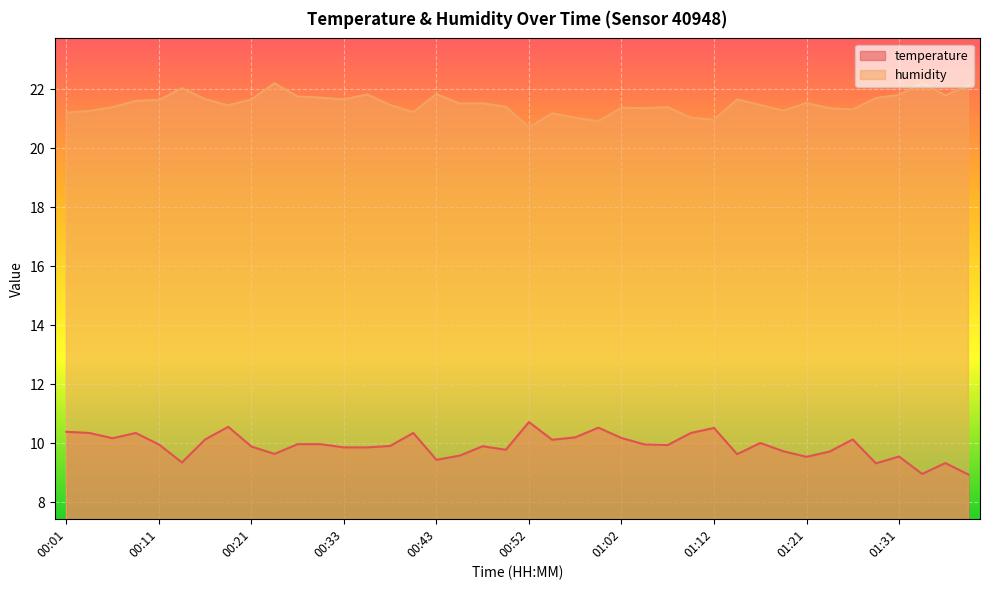

What is the spread (max minus min) of values at 00:40?

10.9